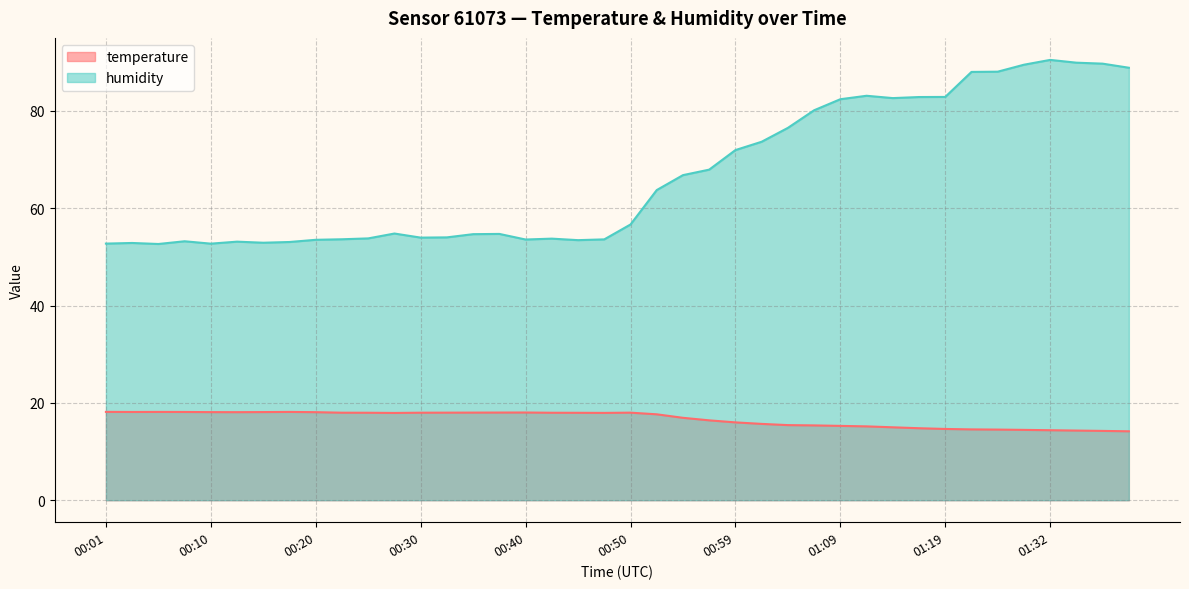

What is the maximum value for humidity?

90.5